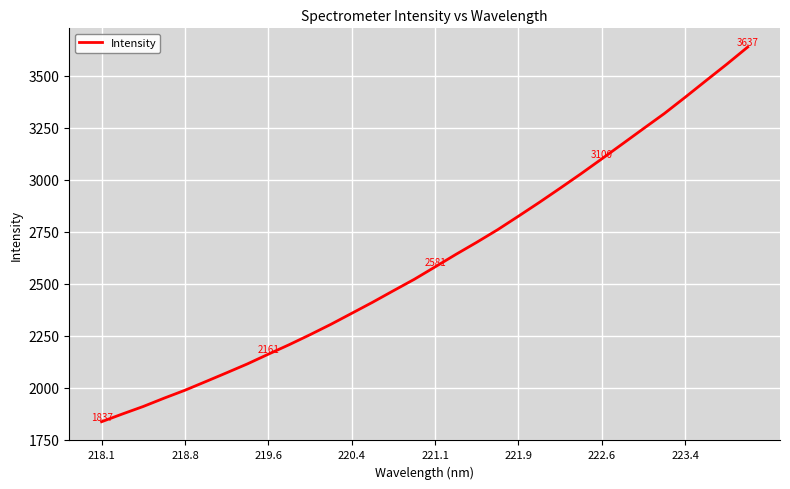

What is the smallest value displayed?

1836.9